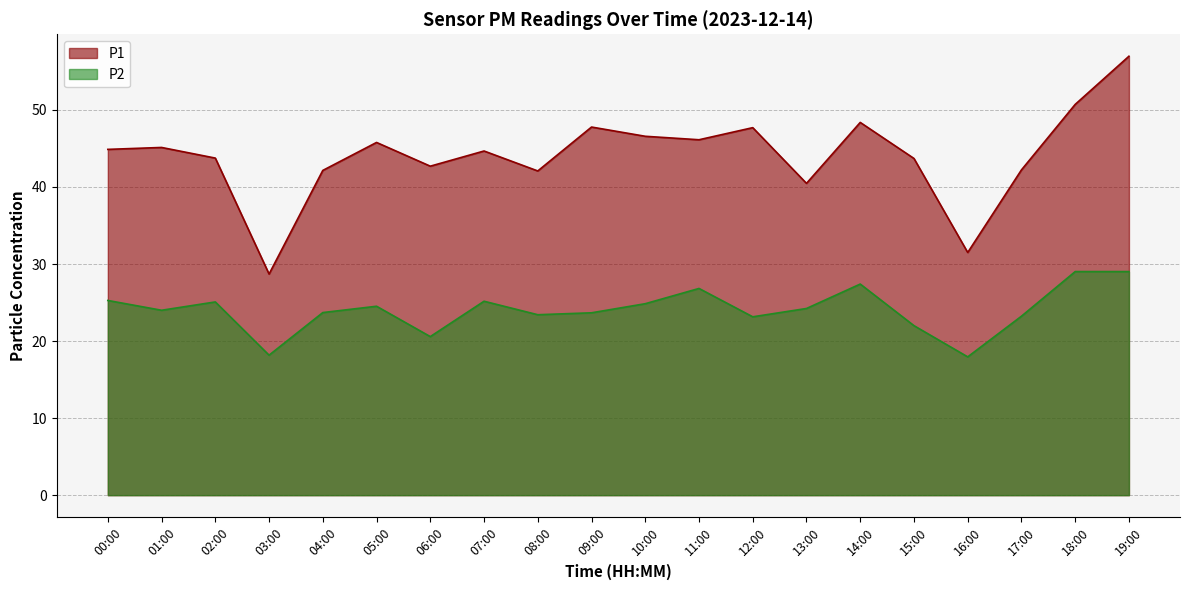

True or false: P1 and P2 cross at least once.

False